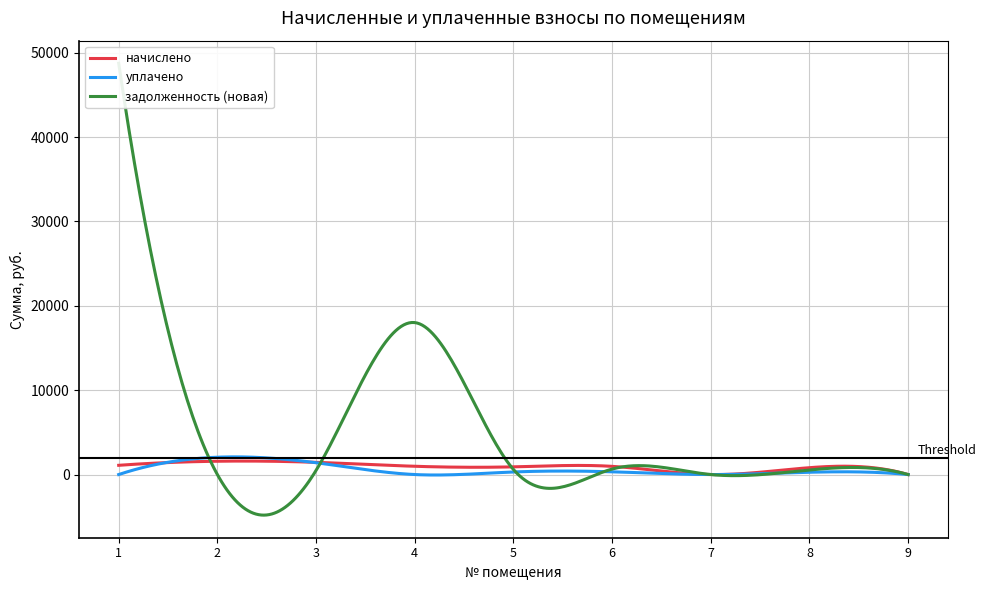

At which category does начислено reach its first local peak?

2